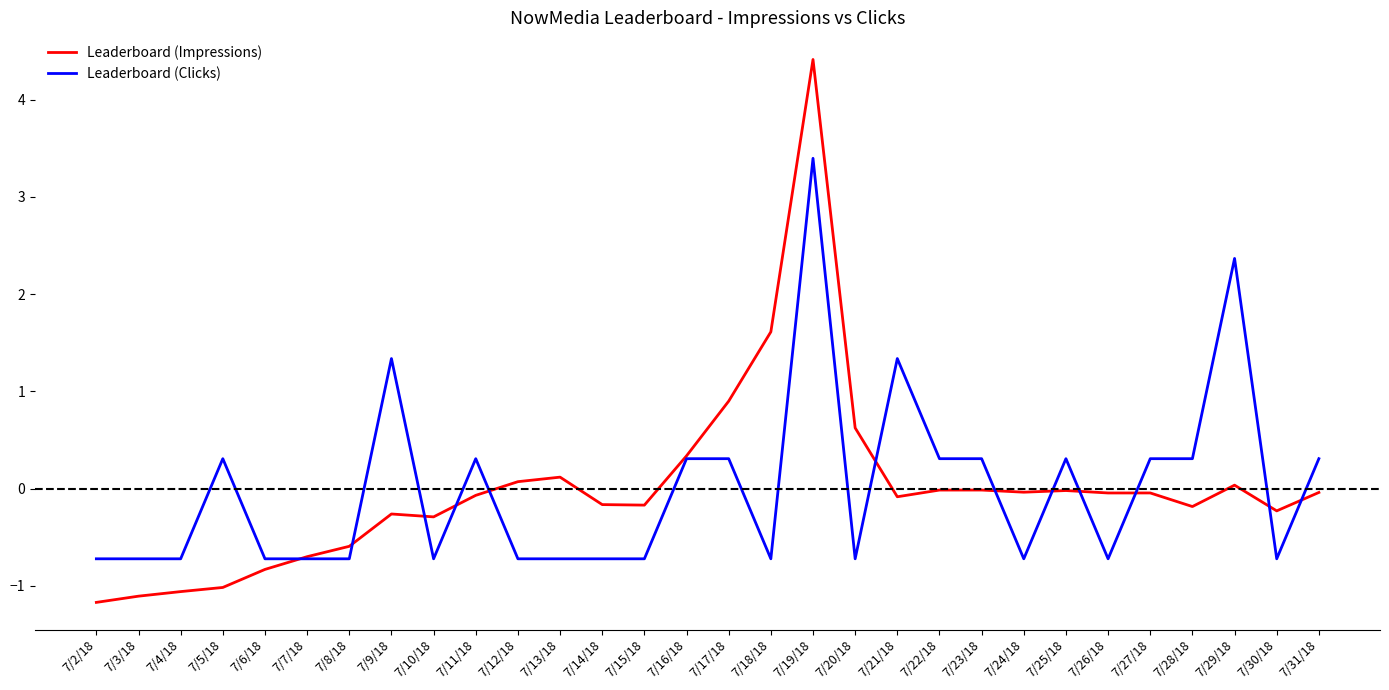

At which category is the sum across all series the highest?

7/19/18